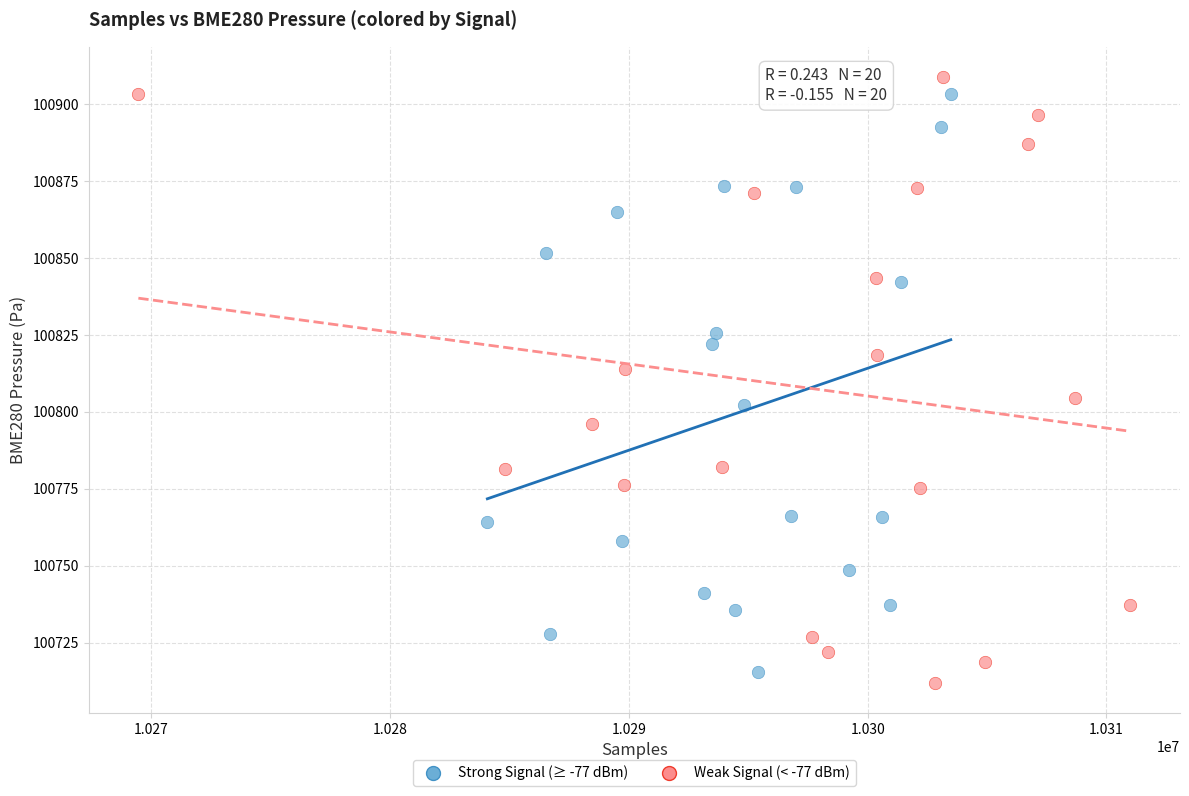

Which series has the largest Y range (max minus min)?

Weak Signal (< -77 dBm)